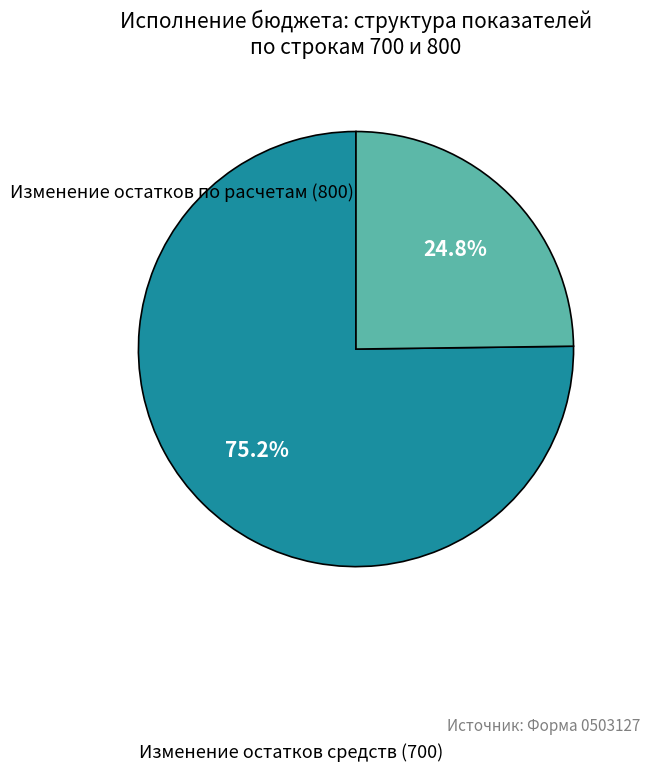

What is the largest slice in the pie chart?

Изменение остатков средств (700)